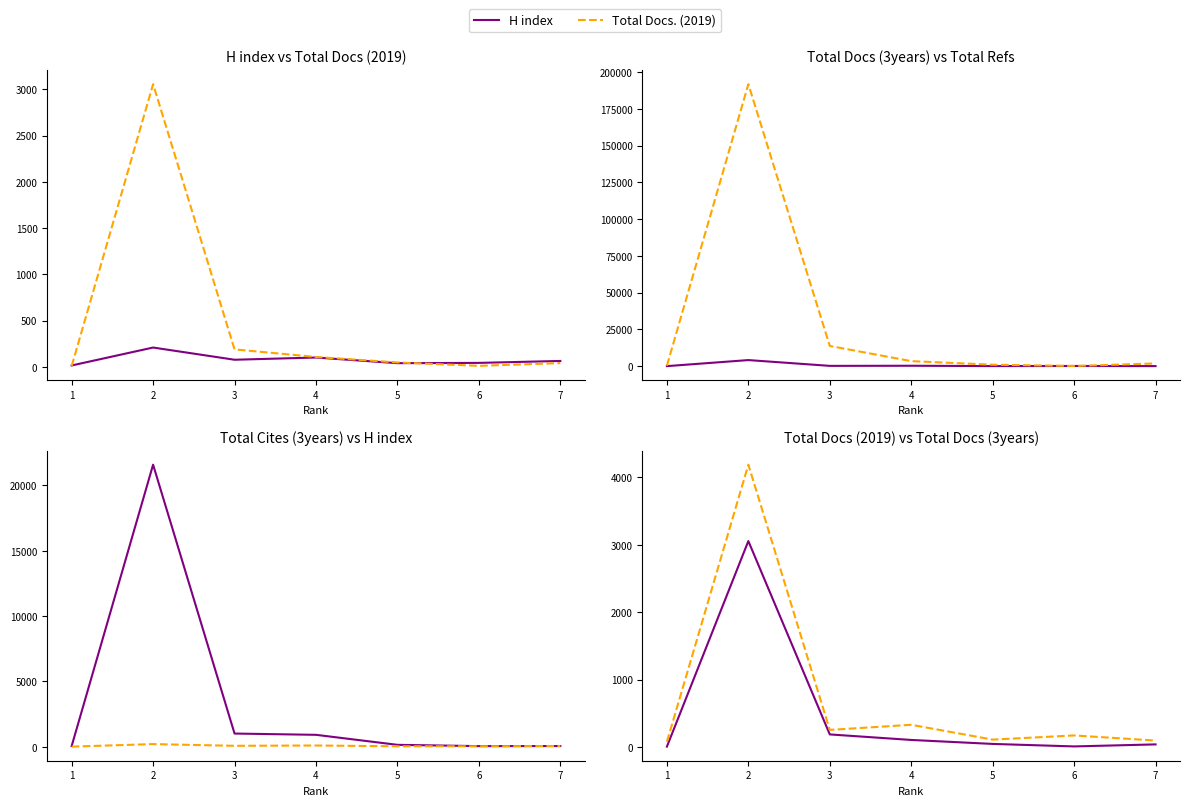

True or false: Total Cites (3years) has a value of 39 at 1.

False